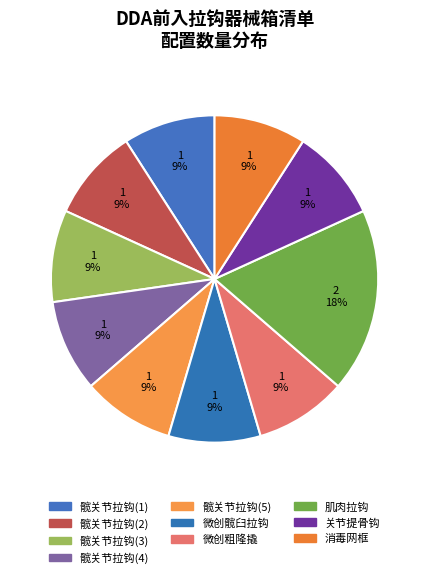

Is it true that 微创粗隆撬 is 9% of the pie?

True